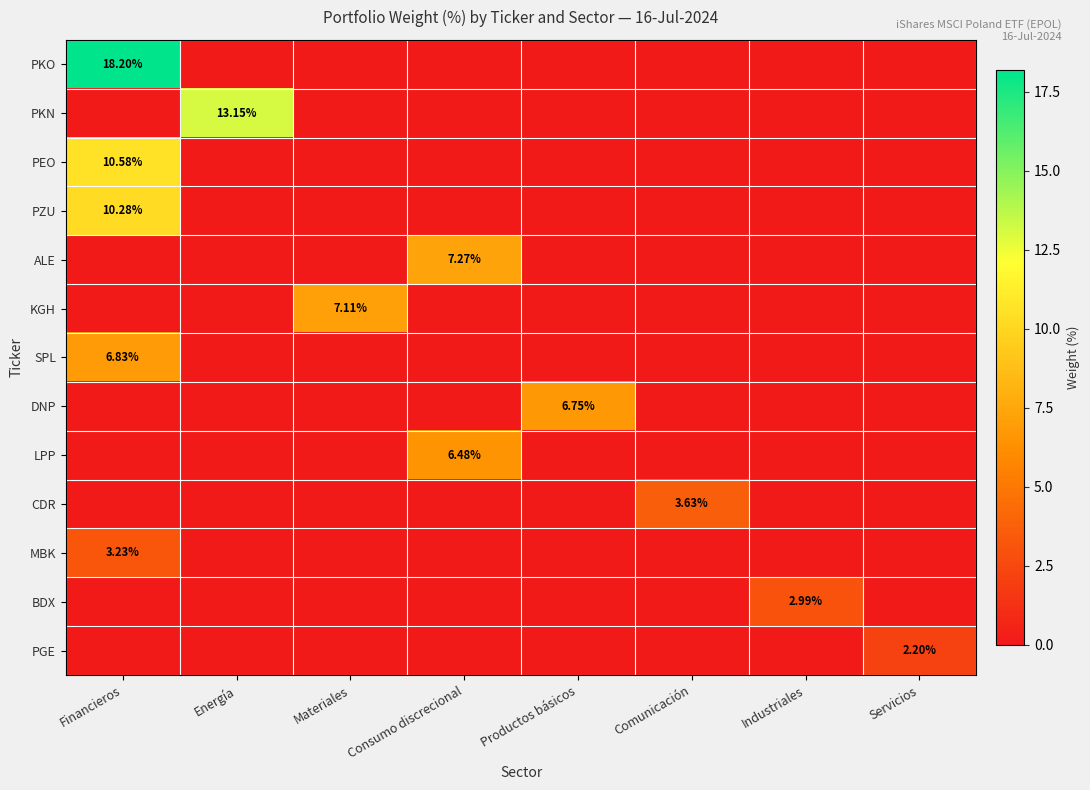

At which label does KGH reach its minimum?

Financieros